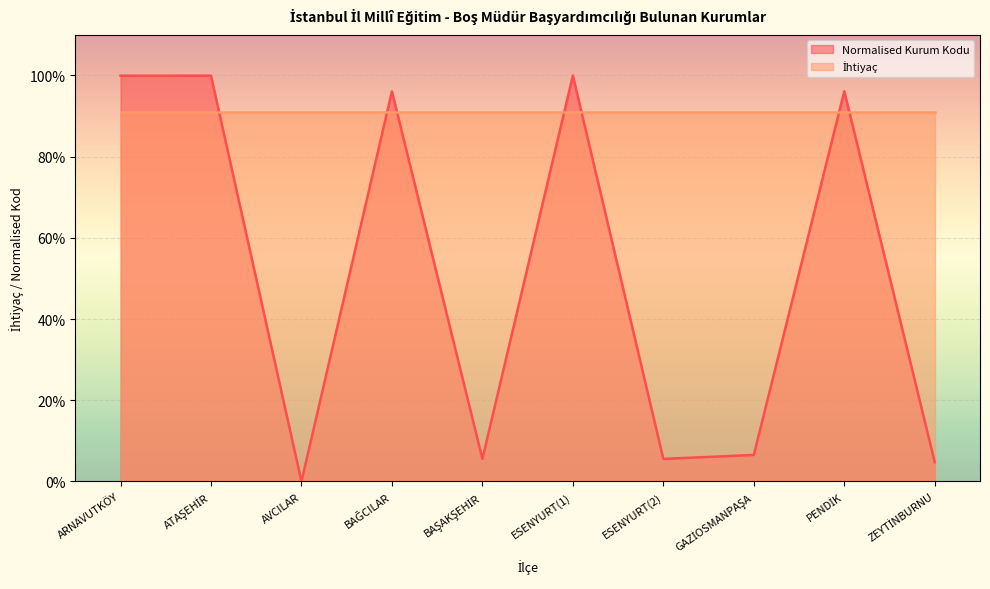

How many values are above zero?

9